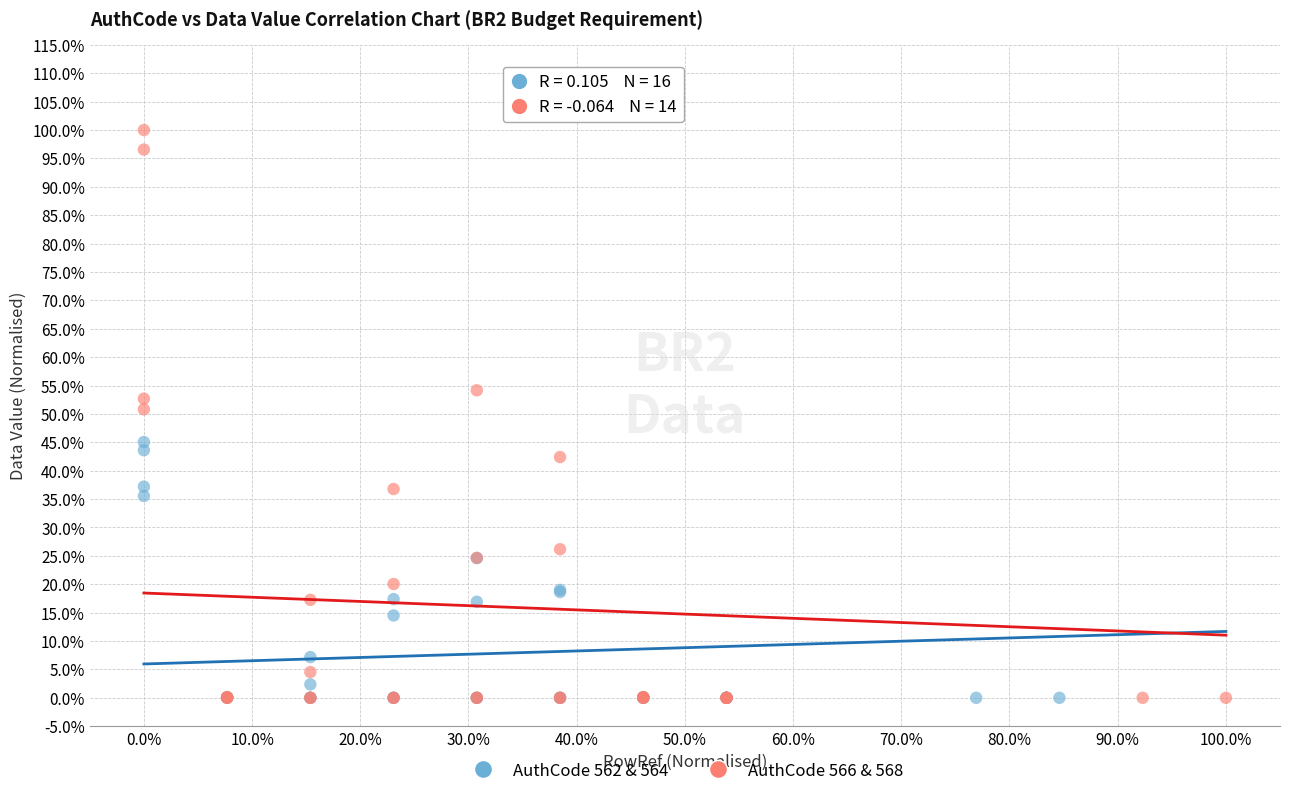

Which series reaches the maximum Y coordinate?

AuthCode 566 & 568